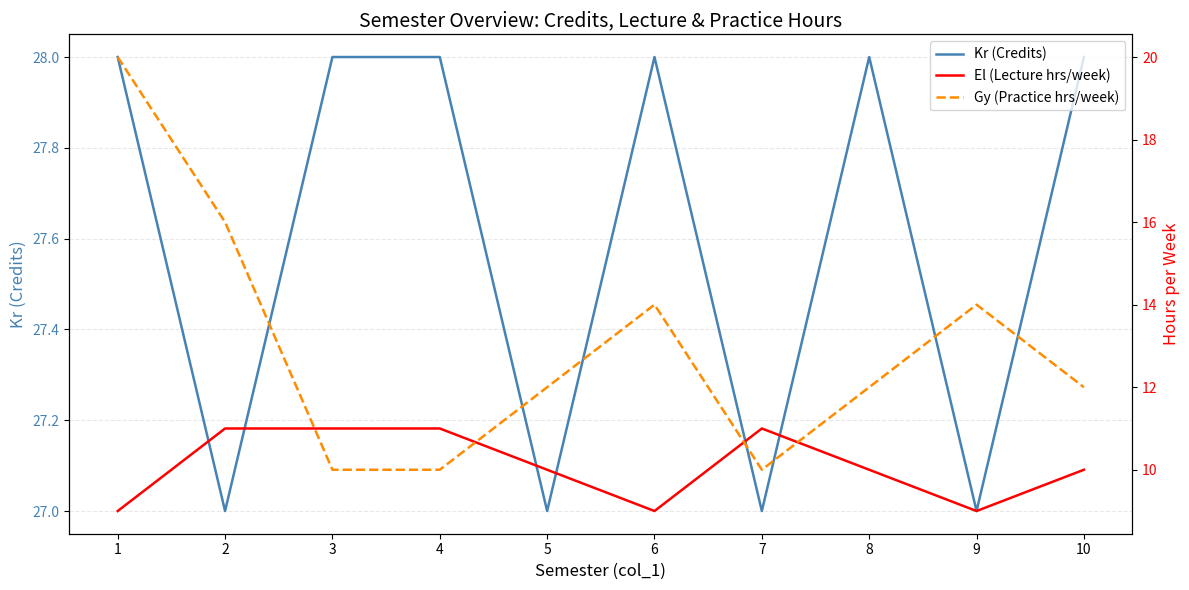

Reading left to right, transcribe all the data shown in this chart.

Kr (Credits): 28	27	28	28	27	28	27	28	27	28
El (Lecture hrs/week): 9	11	11	11	10	9	11	10	9	10
Gy (Practice hrs/week): 20	16	10	10	12	14	10	12	14	12